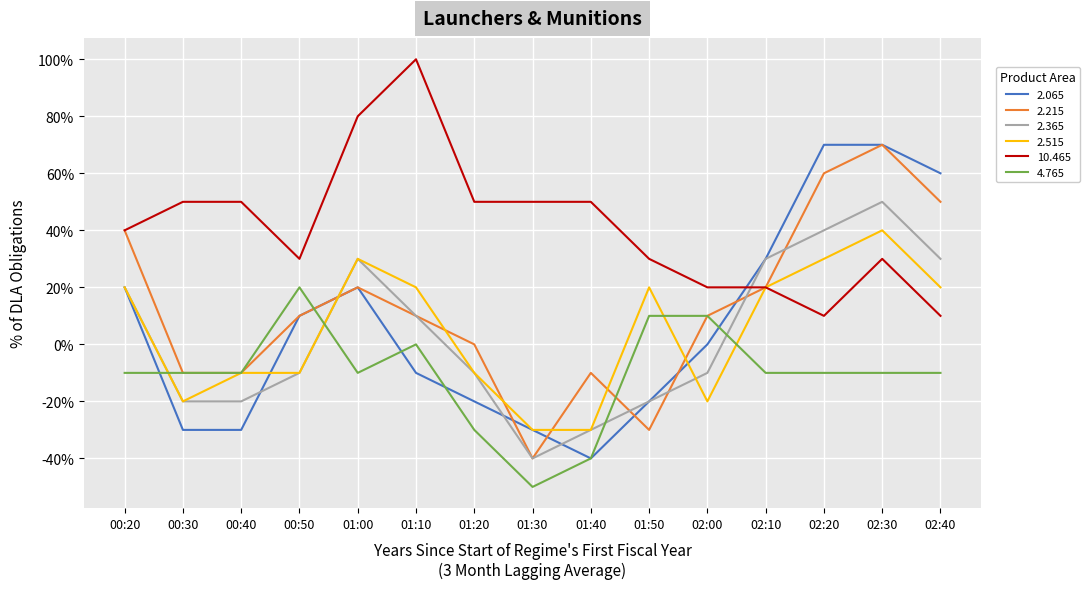

Rank the categories by 2.515 value from lowest to highest.

01:30, 01:40, 00:30, 02:00, 00:40, 00:50, 01:20, 00:20, 01:10, 01:50, 02:10, 02:40, 01:00, 02:20, 02:30